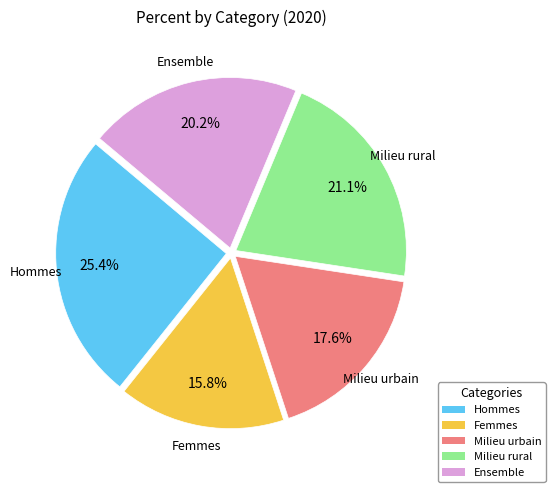

Is it true that Ensemble is 31% of the pie?

False